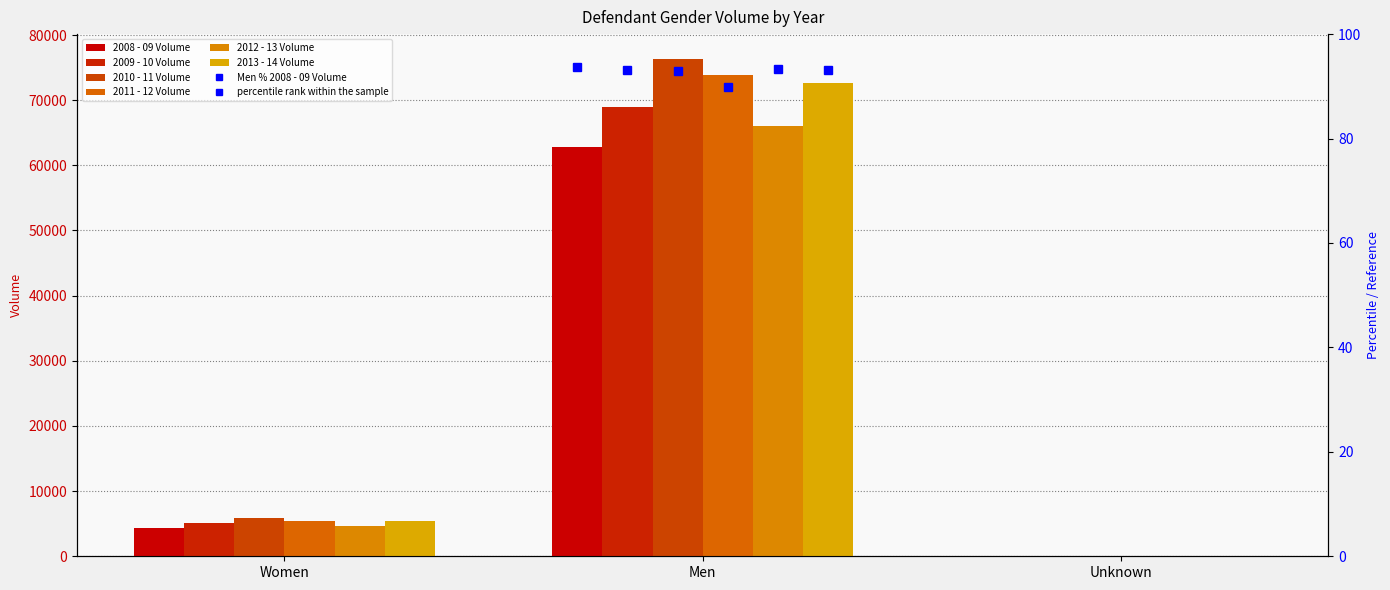

Which series changed the most between Men and Unknown?

2010 - 11 Volume